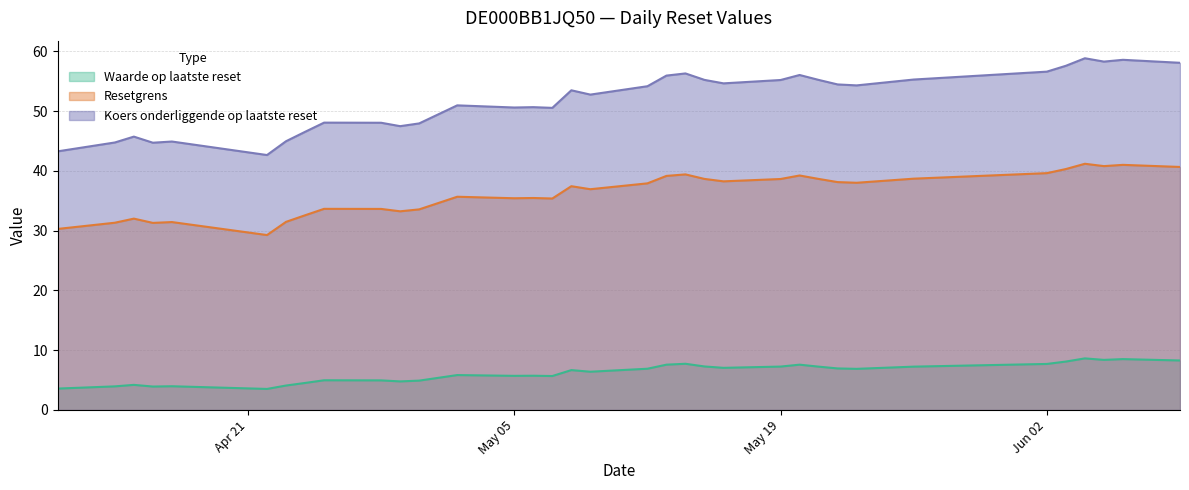

What is the highest value of the Waarde op laatste reset series?

8.6